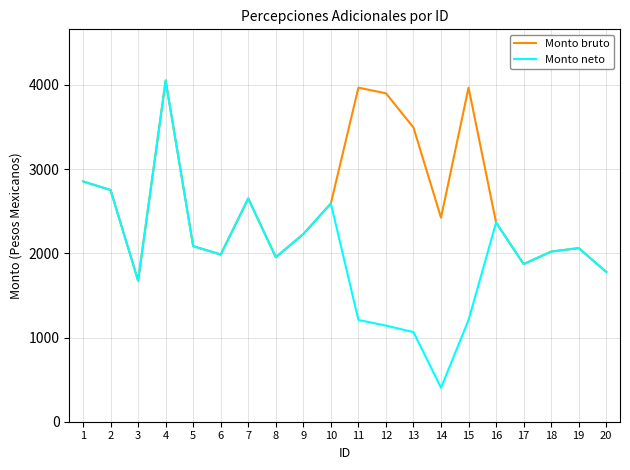

Which series has the largest total across all categories?

Monto bruto